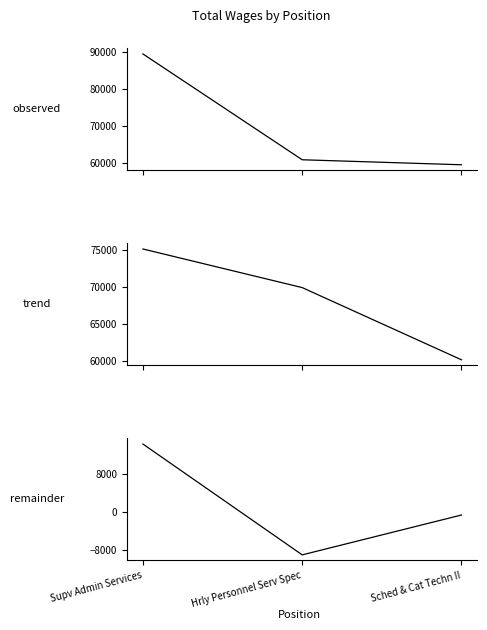

Is it true that Total Wages equals 128111.0 at Supv Admin Services?

False